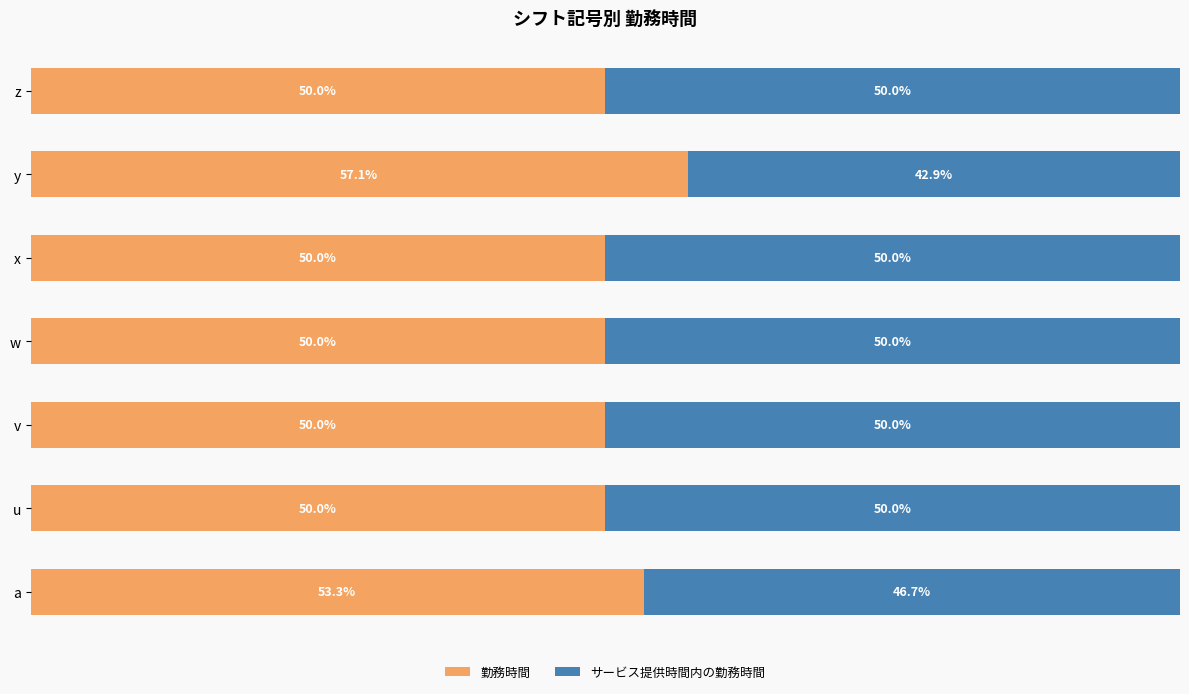

At which label does 勤務時間 reach its peak?

y